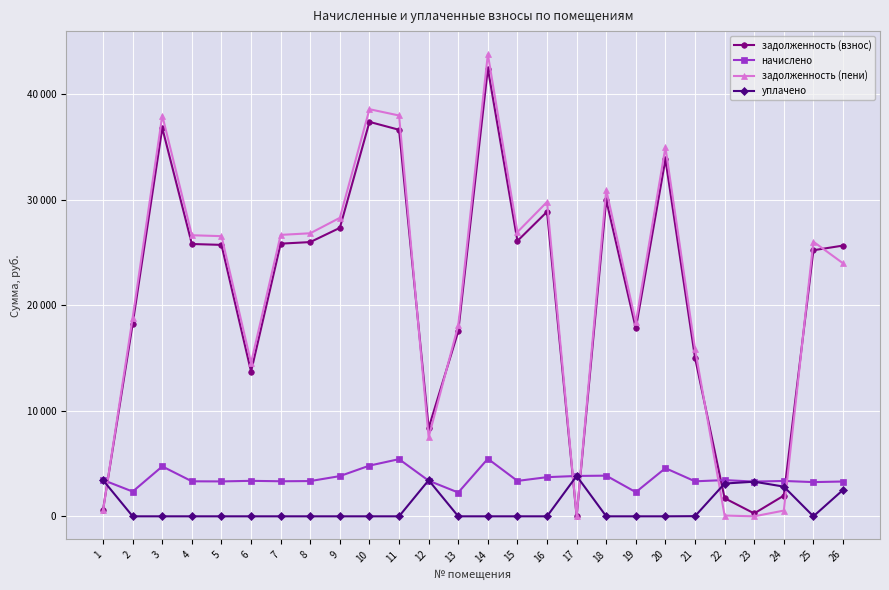

Is this an area chart (filled region under the line)?

No